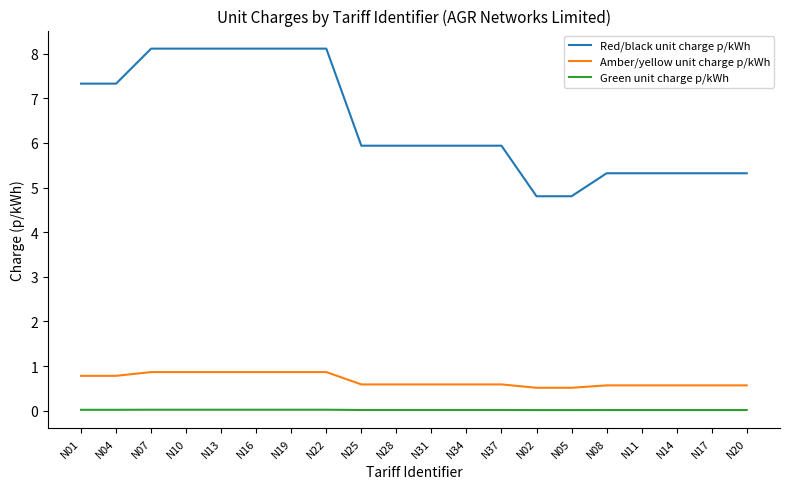

Which series has the largest total across all categories?

Red/black unit charge p/kWh